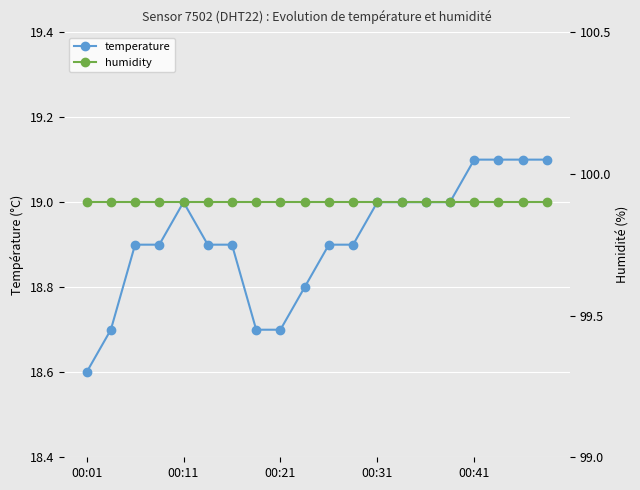

What is the total value across all series at 00:11?

118.9